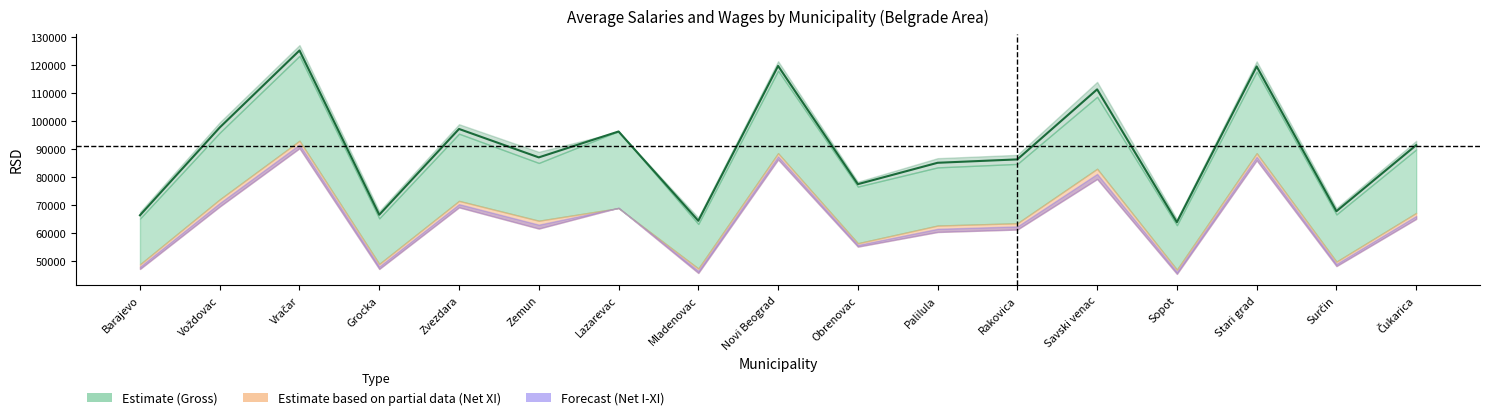

True or false: Avg gross I-XI 2019 and Avg net I-XI 2019 cross at least once.

False